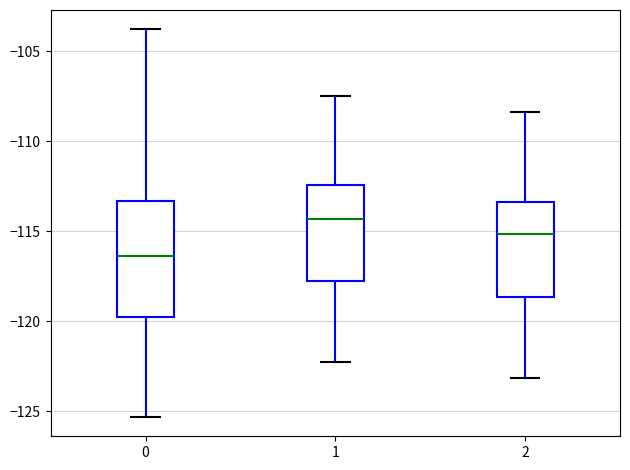

Reading left to right, transcribe this box plot: for each box, give where its median line is, the range the box spans, and where its two whiskers end, as read against the y-axis. The values are not printed on the chart, so give them approximately, as read against the axis.

0: median -116.5, box -119.5 to -113.5, whiskers -125.5 to -104.0
1: median -114.5, box -117.5 to -112.5, whiskers -122.0 to -107.5
2: median -115.0, box -118.5 to -113.5, whiskers -123.0 to -108.5